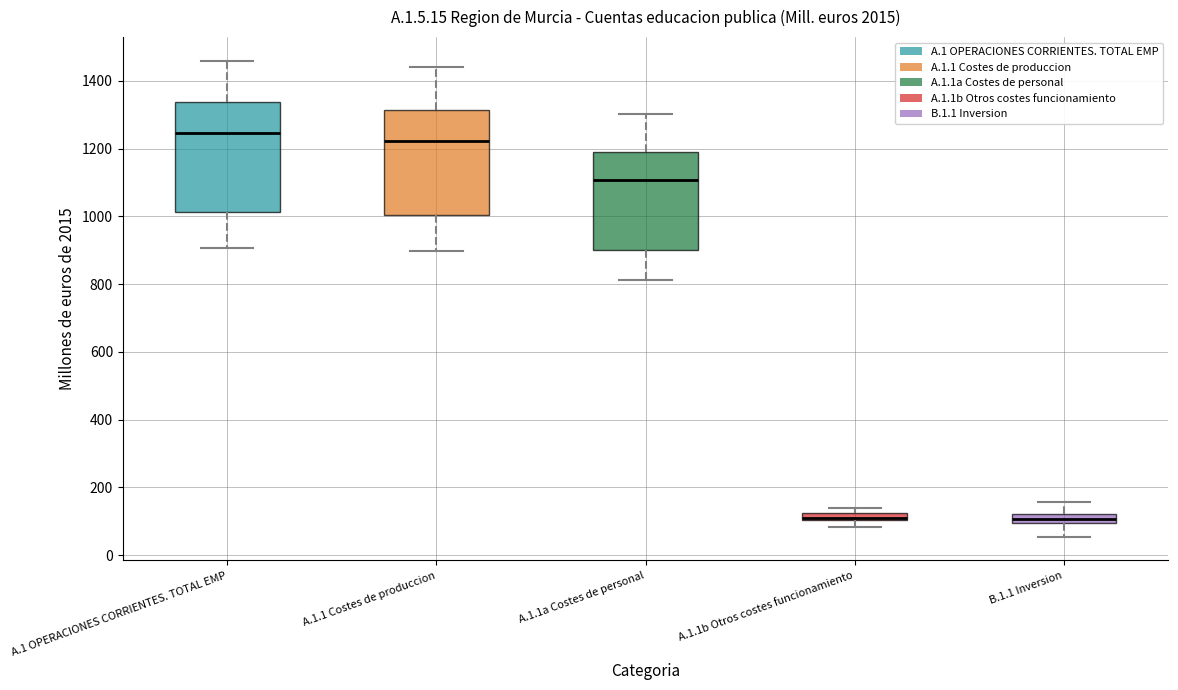

Where does the lower whisker of the box for A.1.1b Otros costes funcionamiento end on the y-axis? The values are not printed on the chart, so give them approximately, as read against the axis.

80